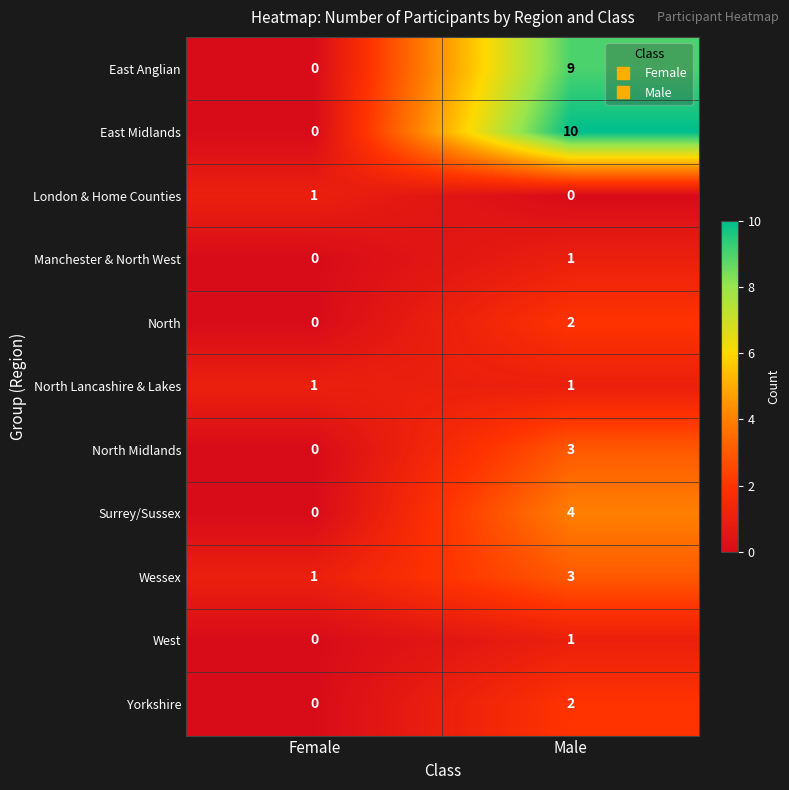

What is the maximum value for East Anglian?

9